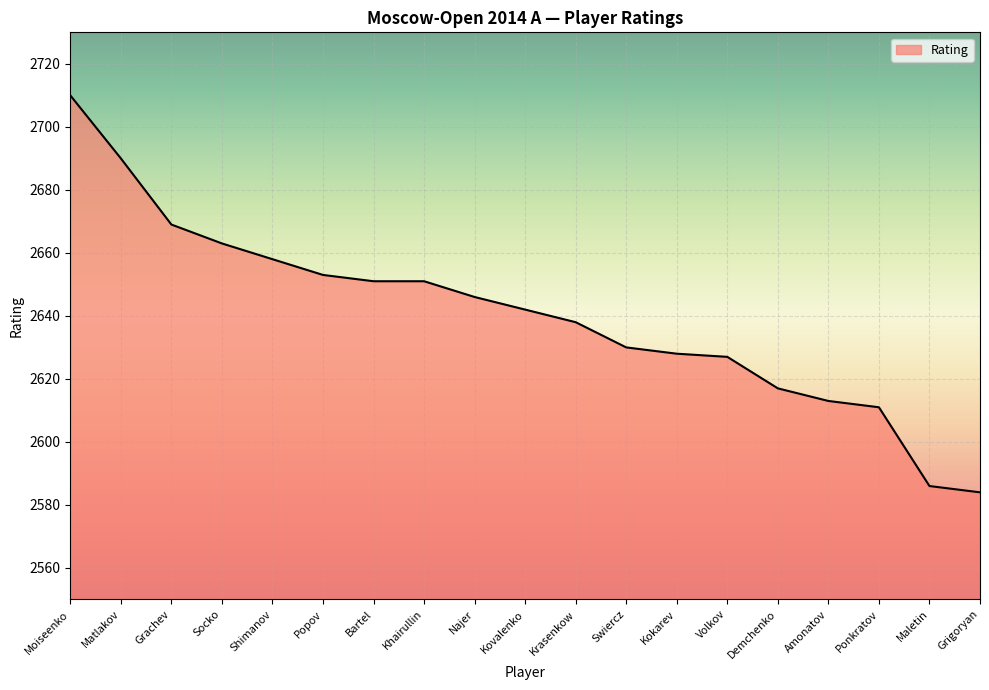

Which category has the lowest value across all series?

Grigoryan